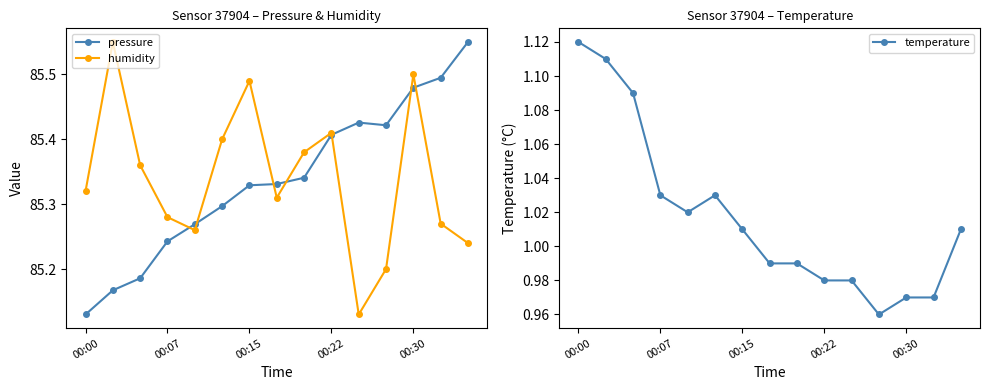

At which label does temperature first exceed 1?

00:00